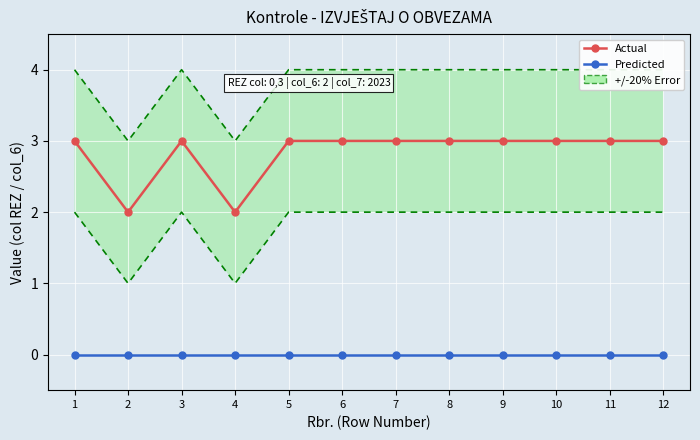

List the labels in order of Actual value, largest first.

1, 3, 5, 6, 7, 8, 9, 10, 11, 12, 2, 4